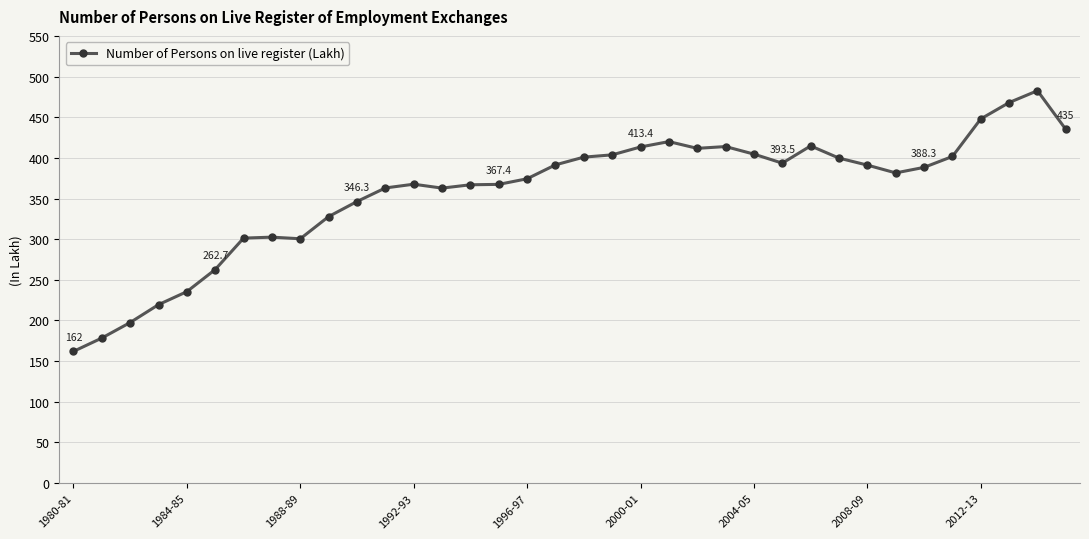

What is the difference between the second highest and second lowest values?

289.6